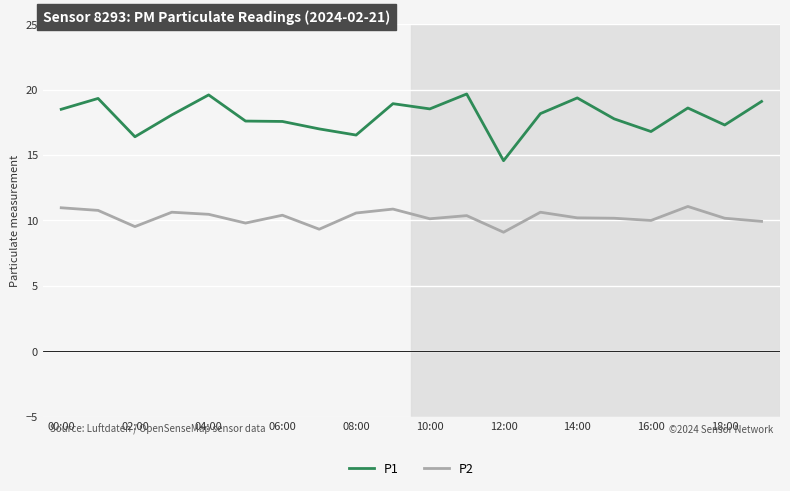

What is the greatest value displayed?

19.7